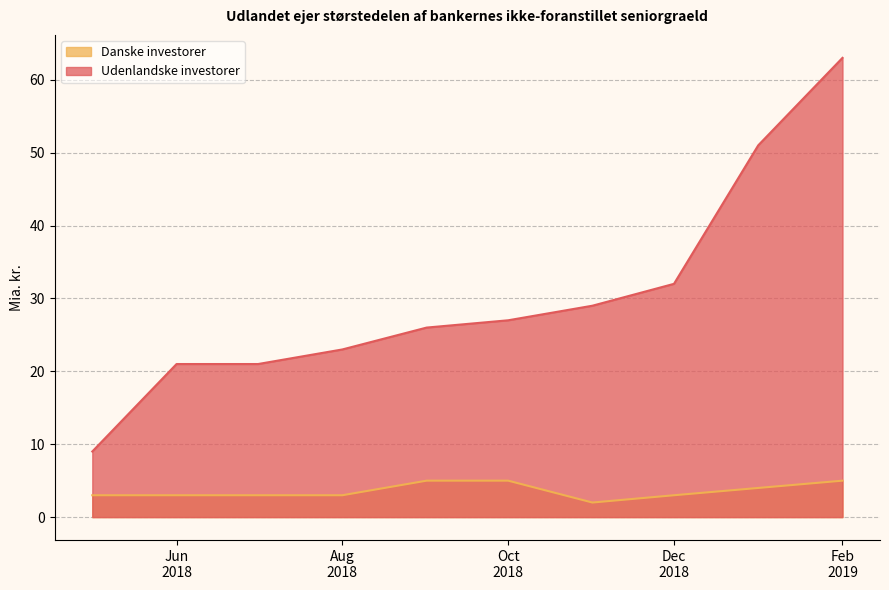

Where is Danske investorer nearest to the value 3?

2018-05-01